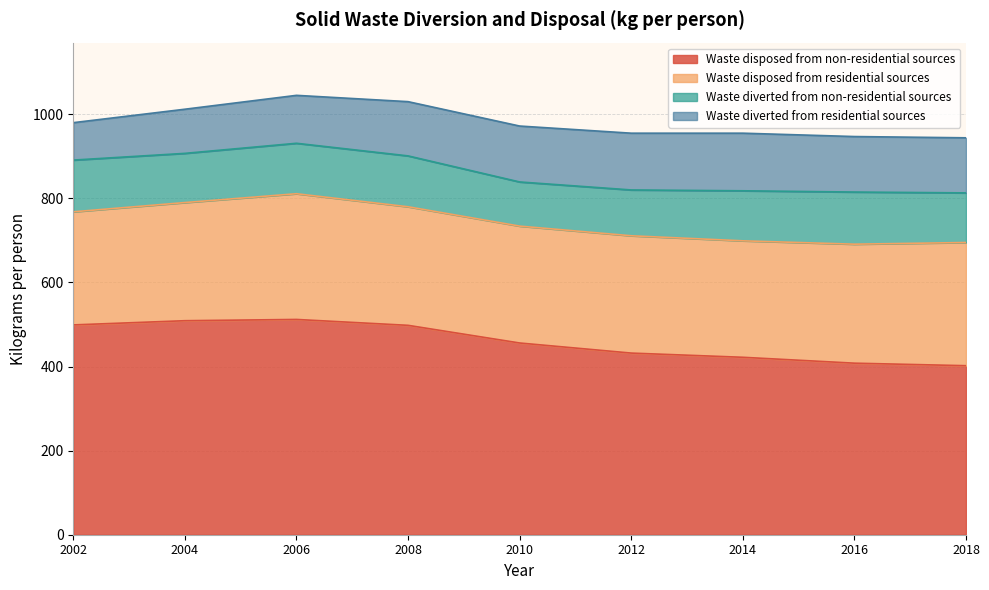

Reading left to right, what are all the values shown in this chart?

Waste disposed from non-residential sources: 2002=499	2004=509	2006=512	2008=498	2010=456	2012=432	2014=422	2016=408	2018=402
Waste disposed from residential sources: 2002=269	2004=281	2006=299	2008=282	2010=278	2012=279	2014=277	2016=283	2018=293
Waste diverted from non-residential sources: 2002=123	2004=117	2006=120	2008=121	2010=105	2012=109	2014=119	2016=124	2018=118
Waste diverted from residential sources: 2002=89	2004=105	2006=114	2008=129	2010=133	2012=135	2014=137	2016=132	2018=131